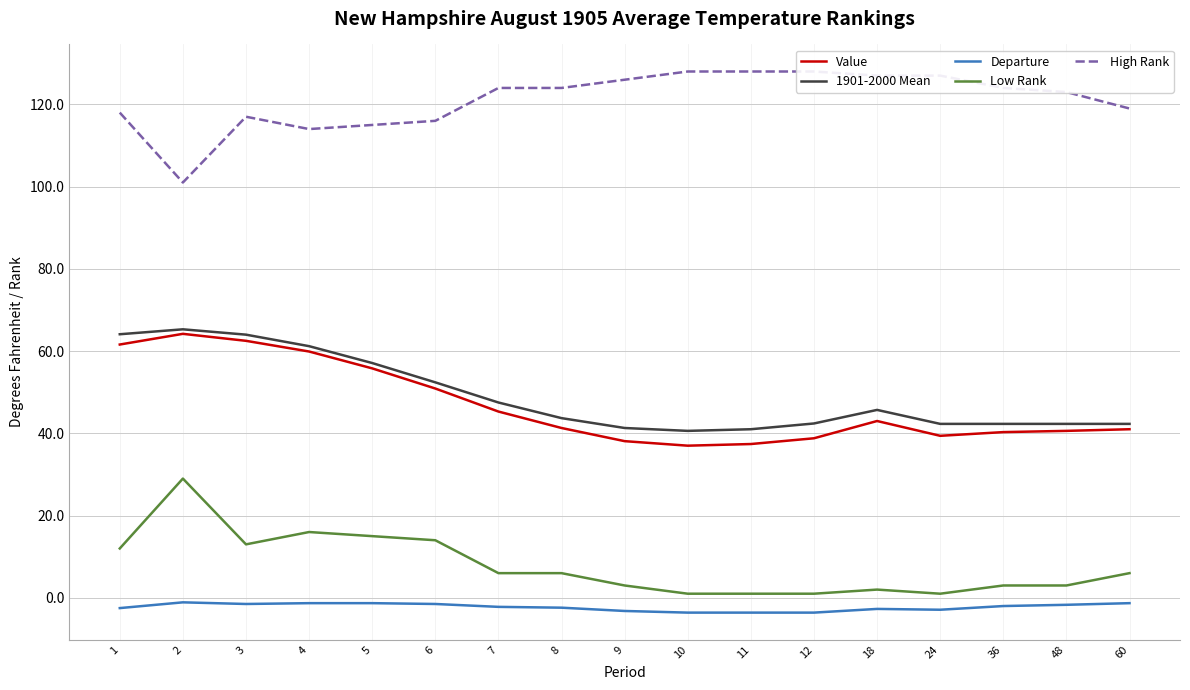

What is the total value across all series at 60?

207.0